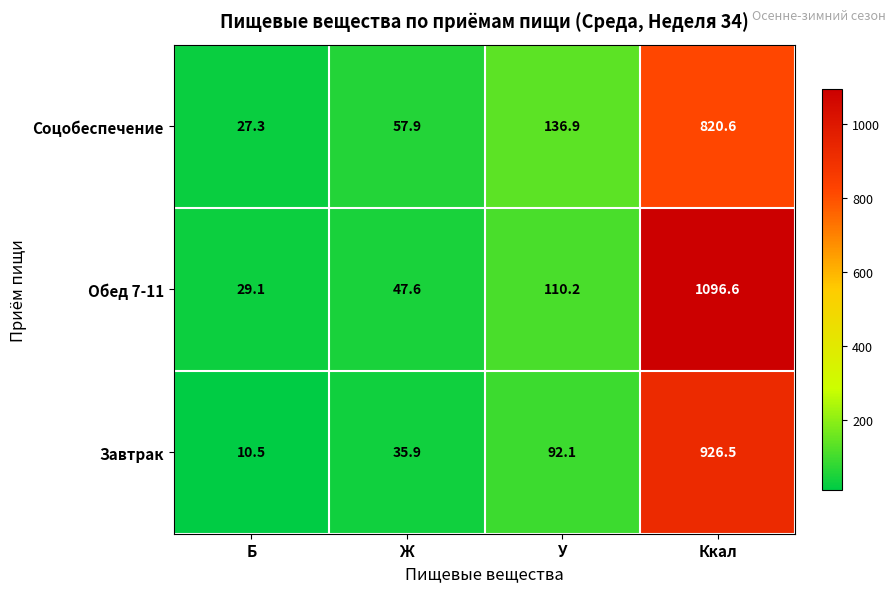

What is the spread (max minus min) of values at Б?

18.6